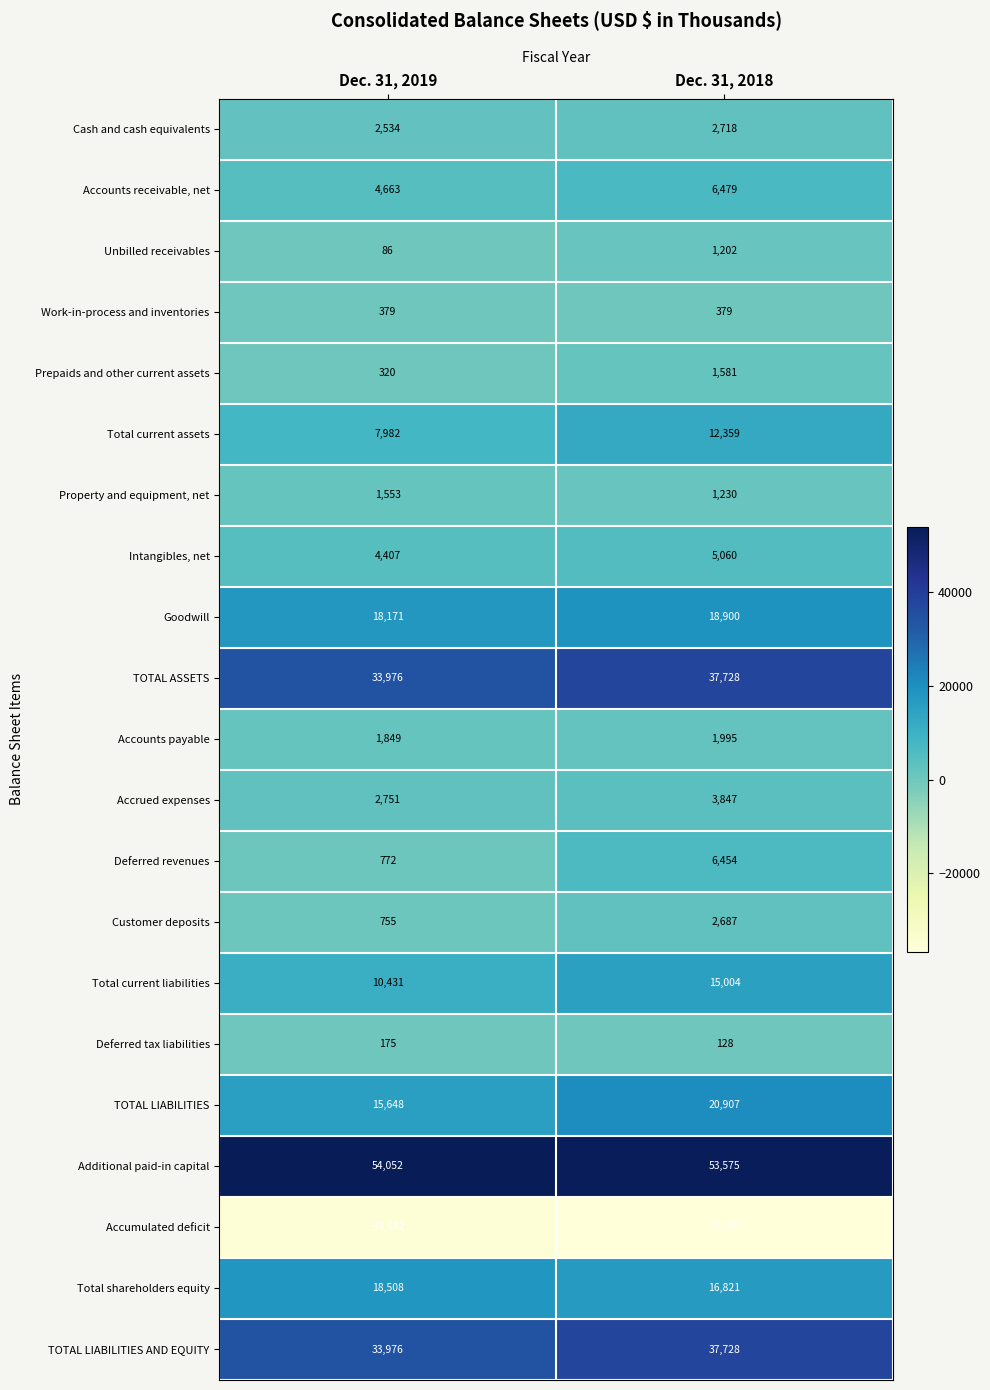

How many series are shown in this chart?

21